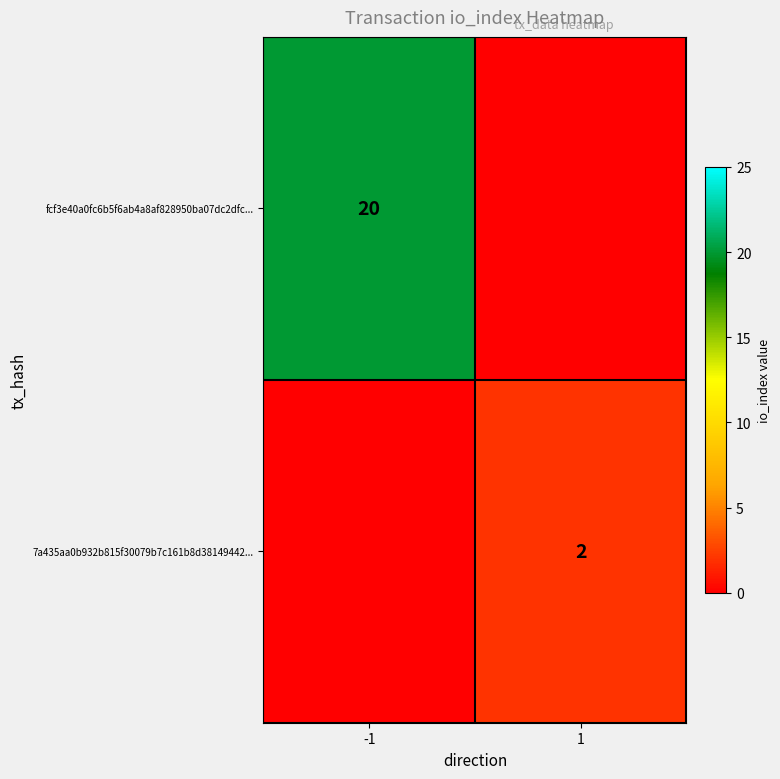

The value of 7a435aa0b932b815f30079b7c161b8d38149442... at 1 is 3. True or false?

False